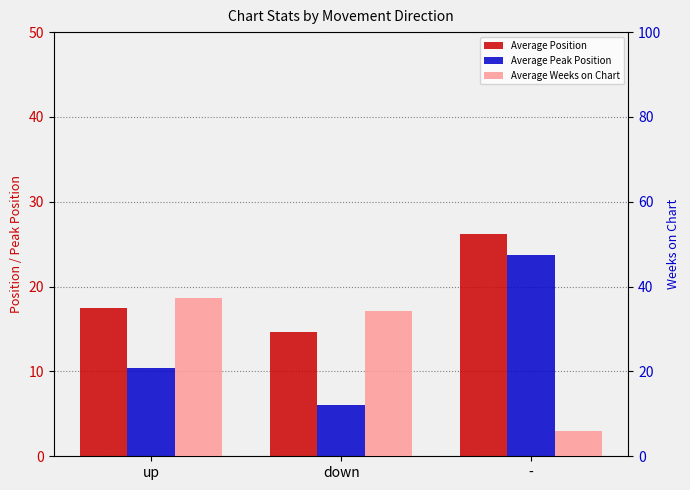

What position from the left is up?

1